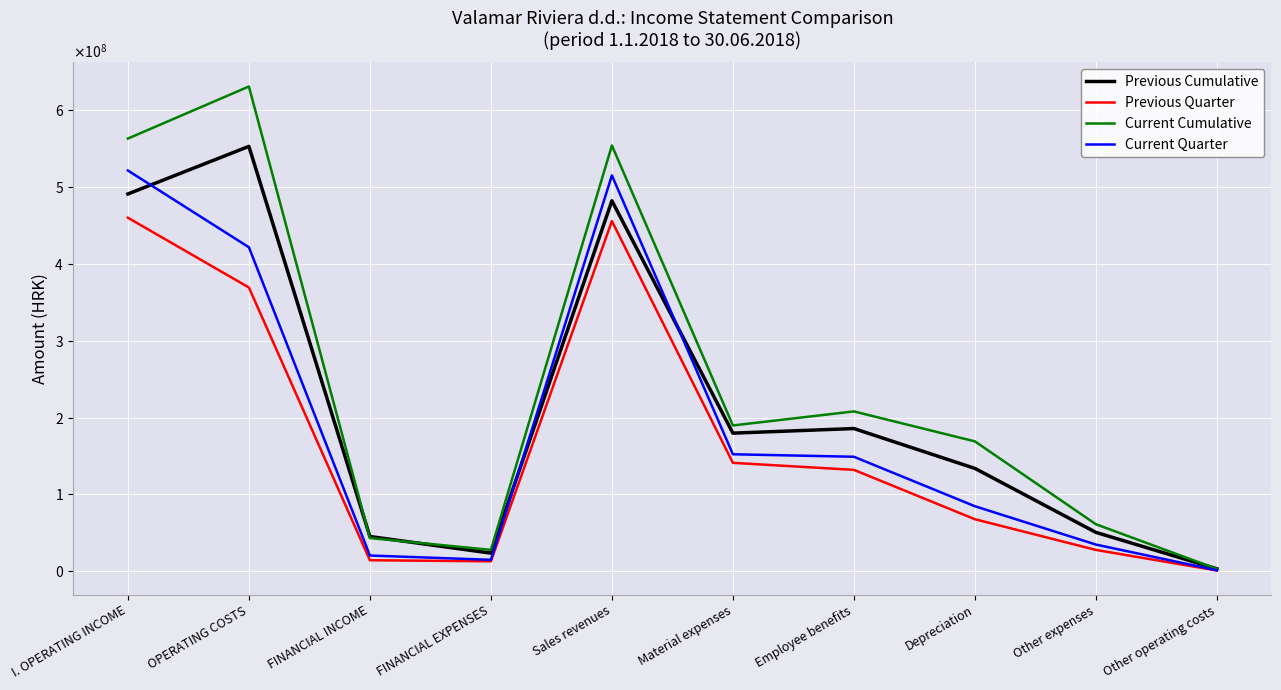

True or false: Previous Cumulative and Previous Quarter cross at least once.

False